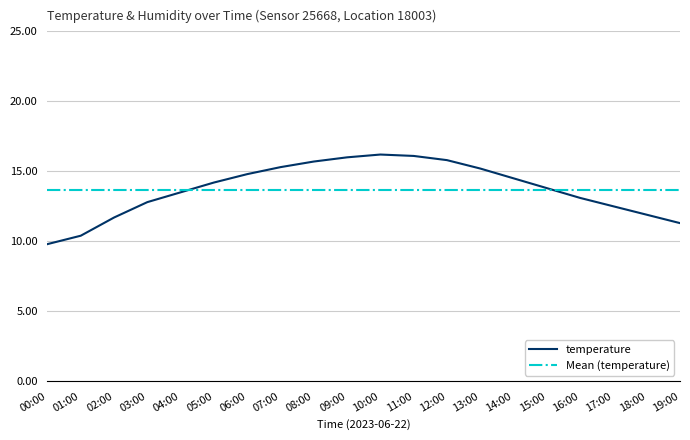

What is the ratio of the value at 00:00 to the value at 04:00?

0.7